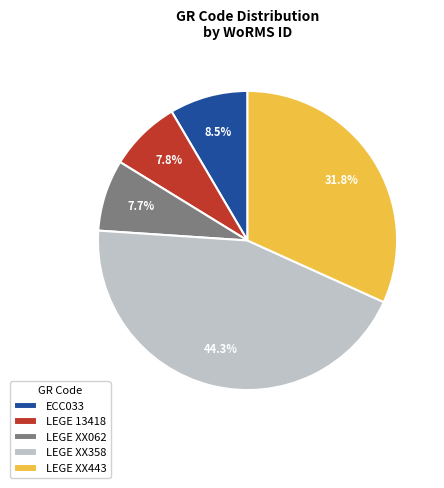

Which category has the biggest portion of the pie?

LEGE XX358